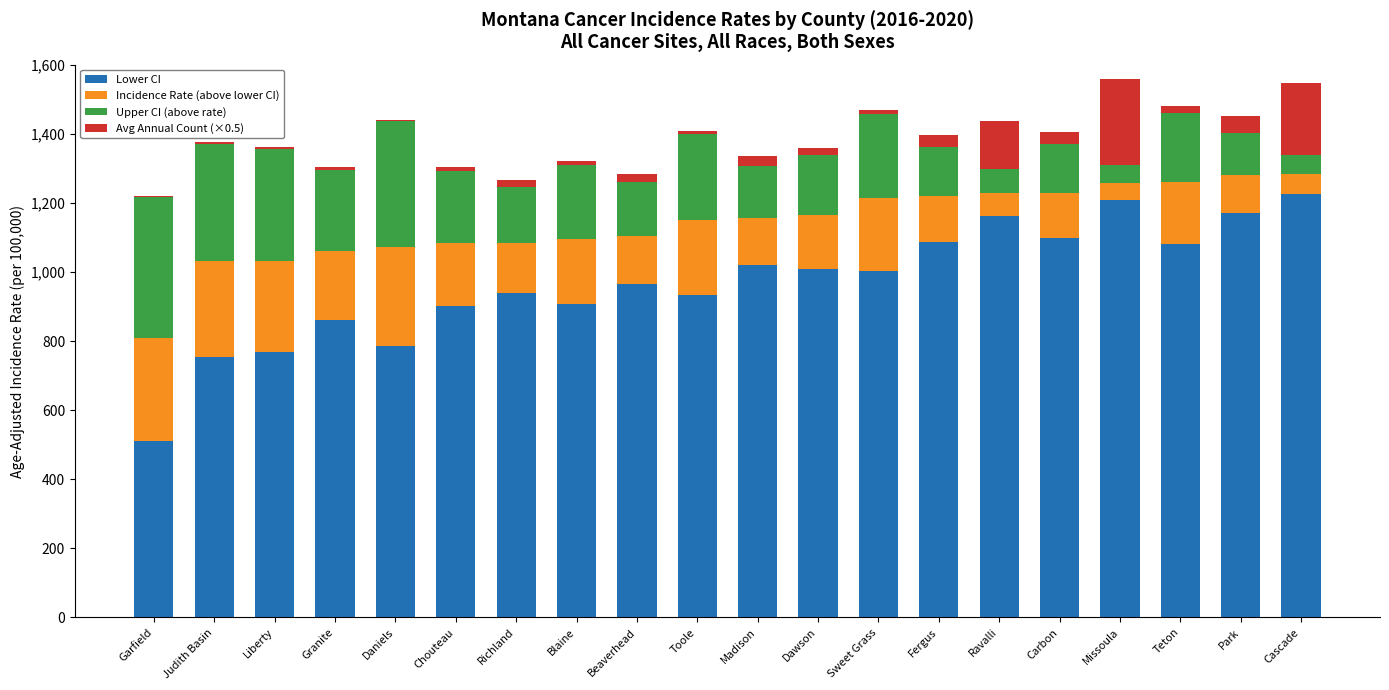

What is the maximum value for Lower CI?

1226.5